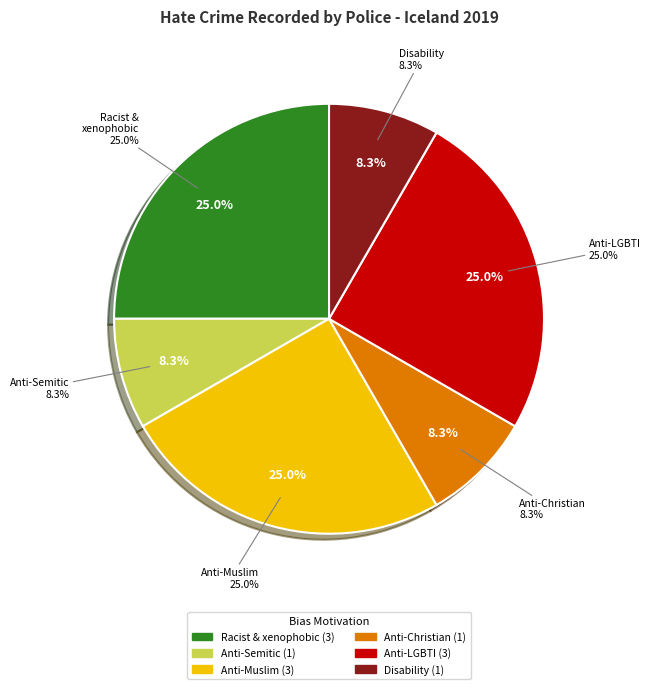

What portion of the pie excludes Anti-Muslim hate crime?

75.0%